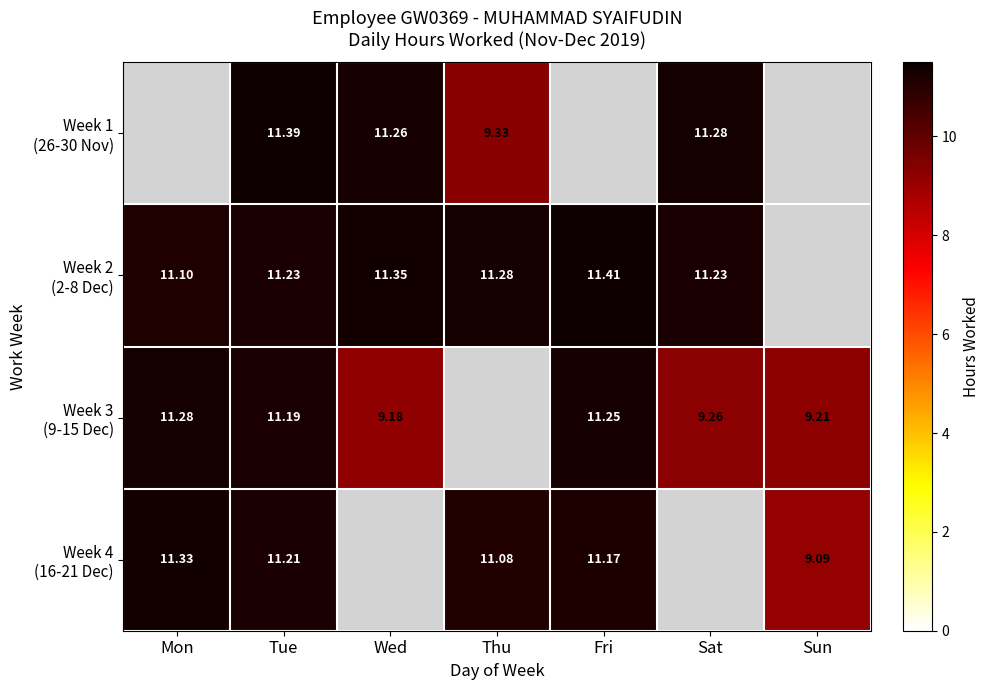

How many Week 2 (2-8 Dec) values are between 11 and 12?

6